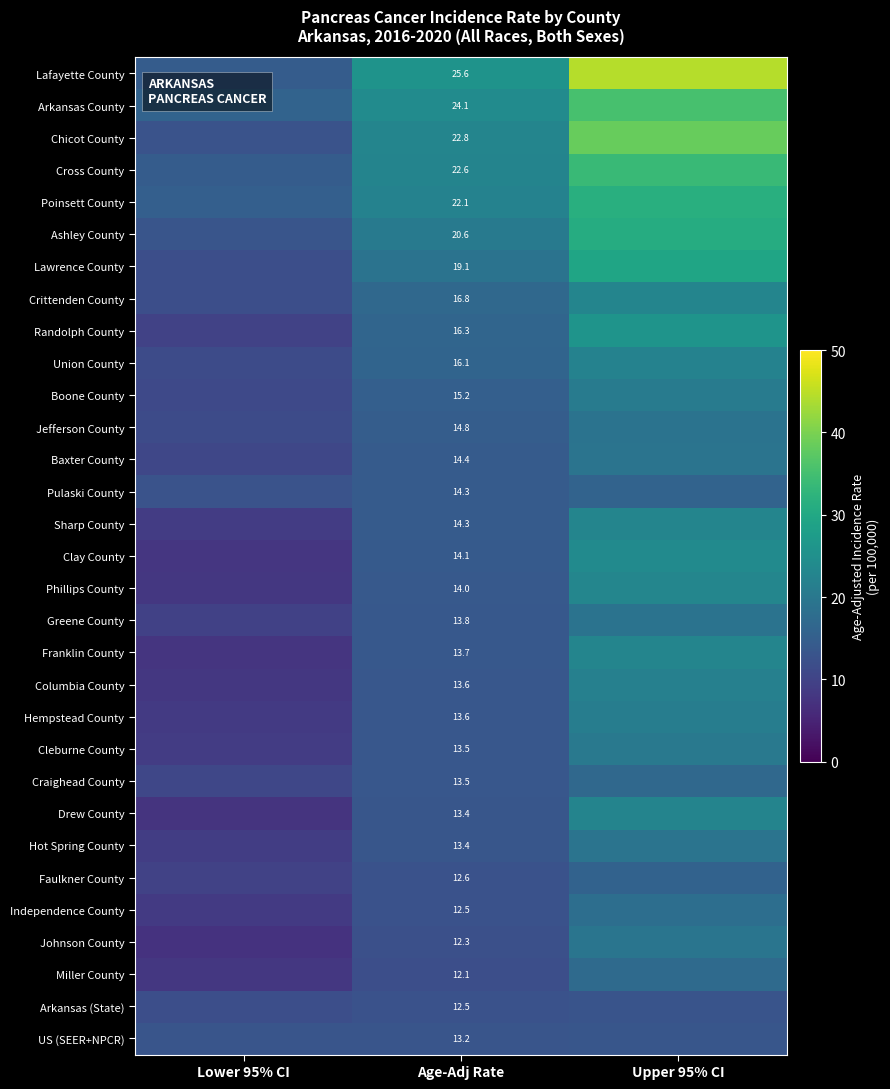

The Hempstead County series shows 13.6 at Age-Adj Rate. True or false?

True